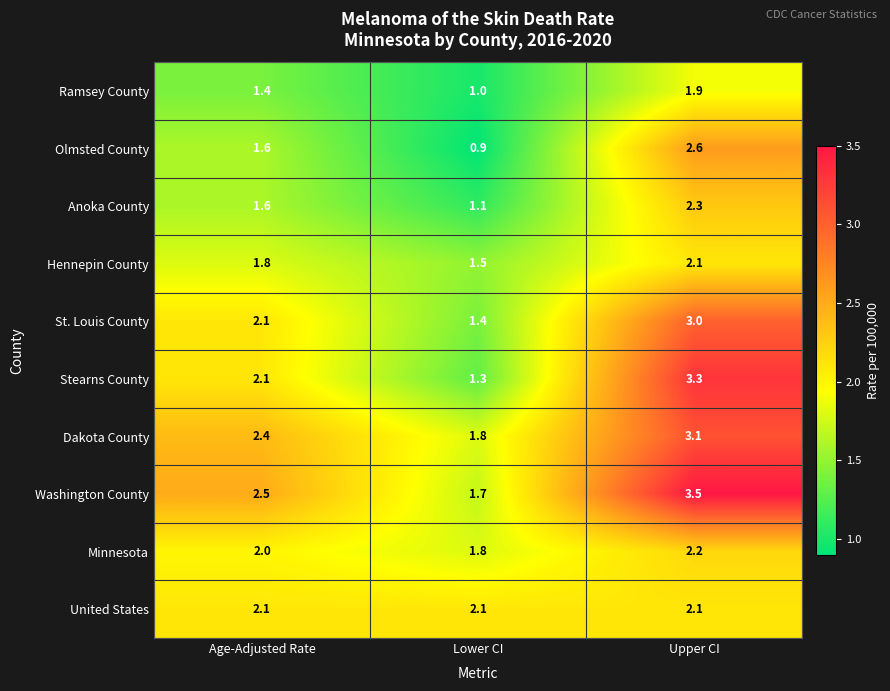

The value of Olmsted County at Upper CI is 2.6. True or false?

True